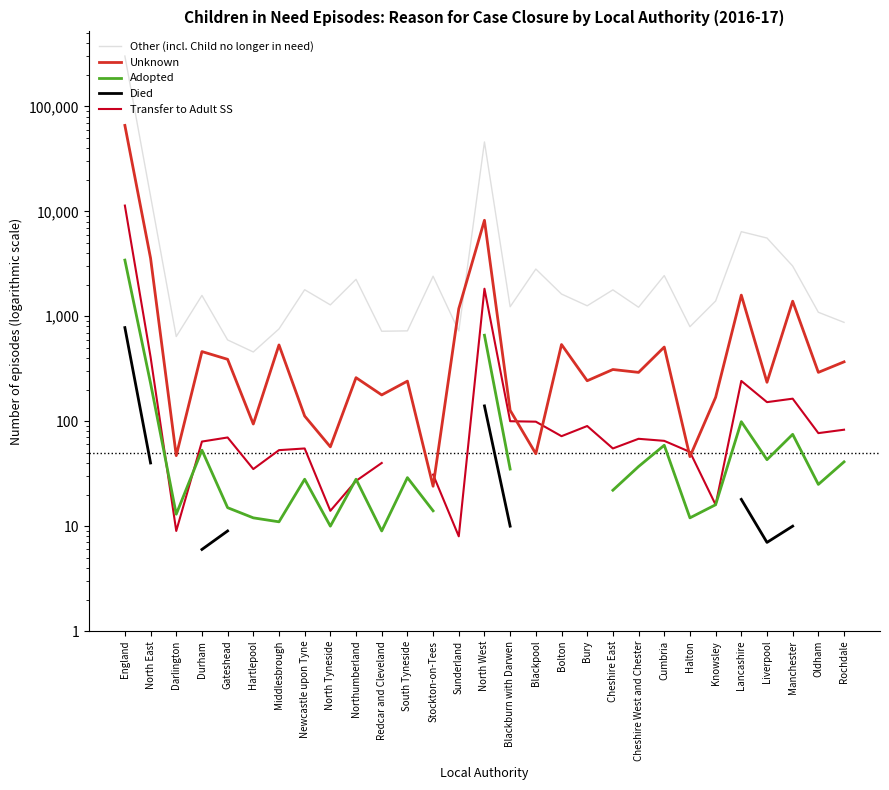

True or false: Died has more than 1 interior local peaks.

False